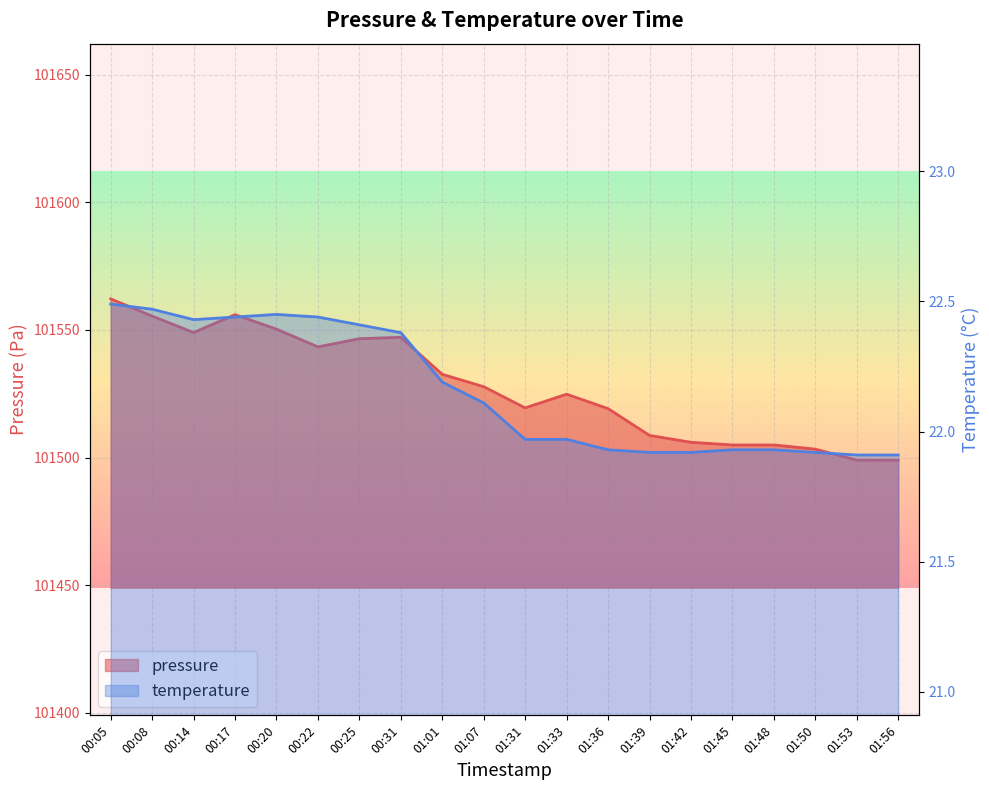

List the series in order of their overall mean, highest first.

pressure, temperature